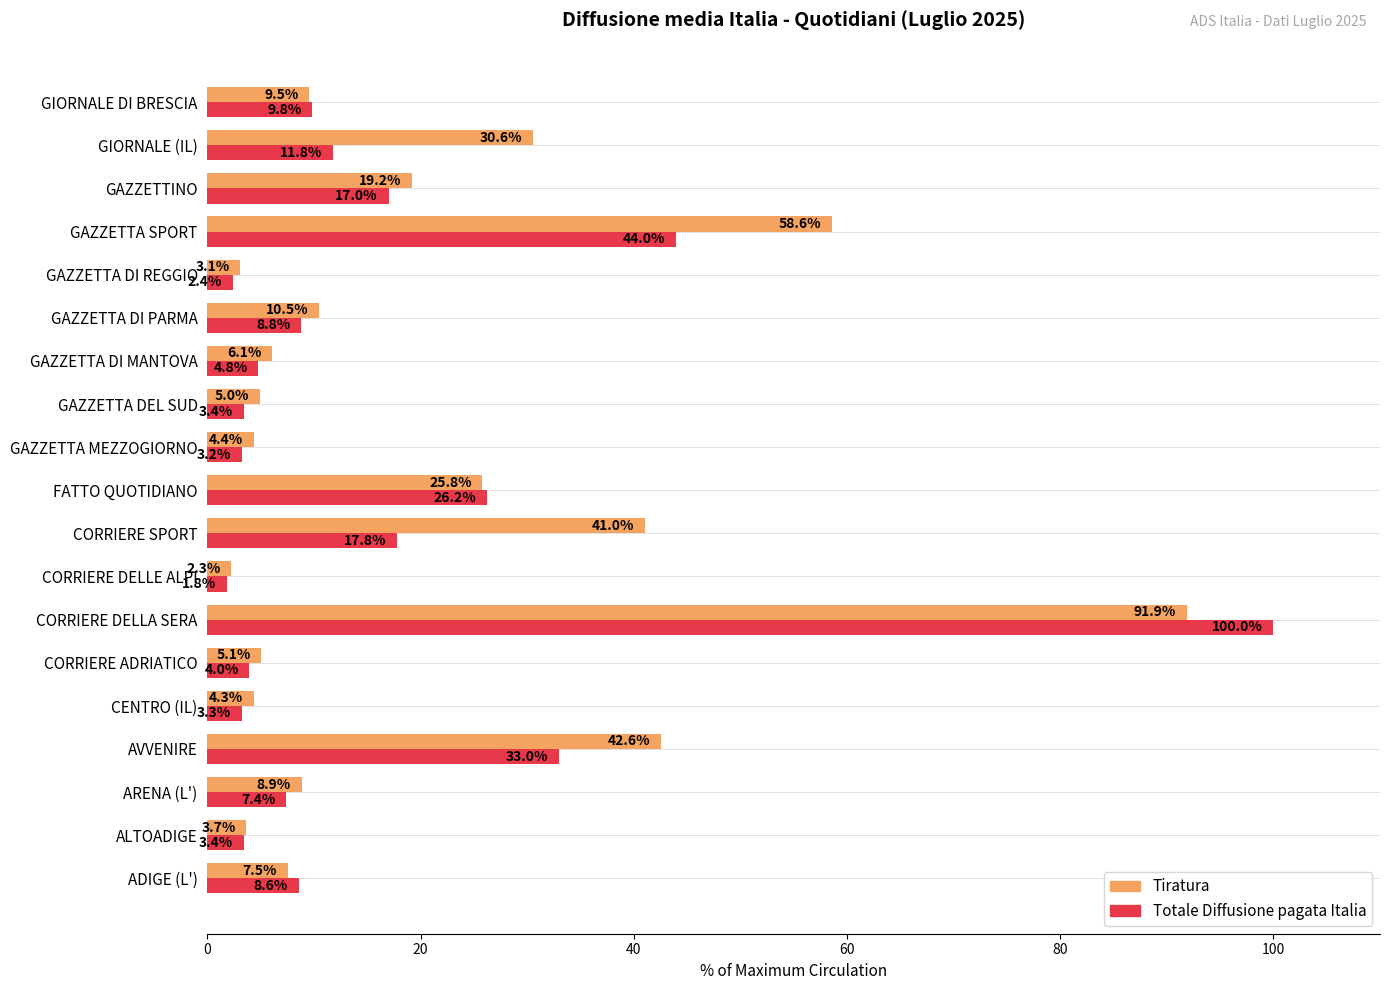

The Totale Diffusione pagata Italia series shows 9.8 at GIORNALE DI BRESCIA. True or false?

True